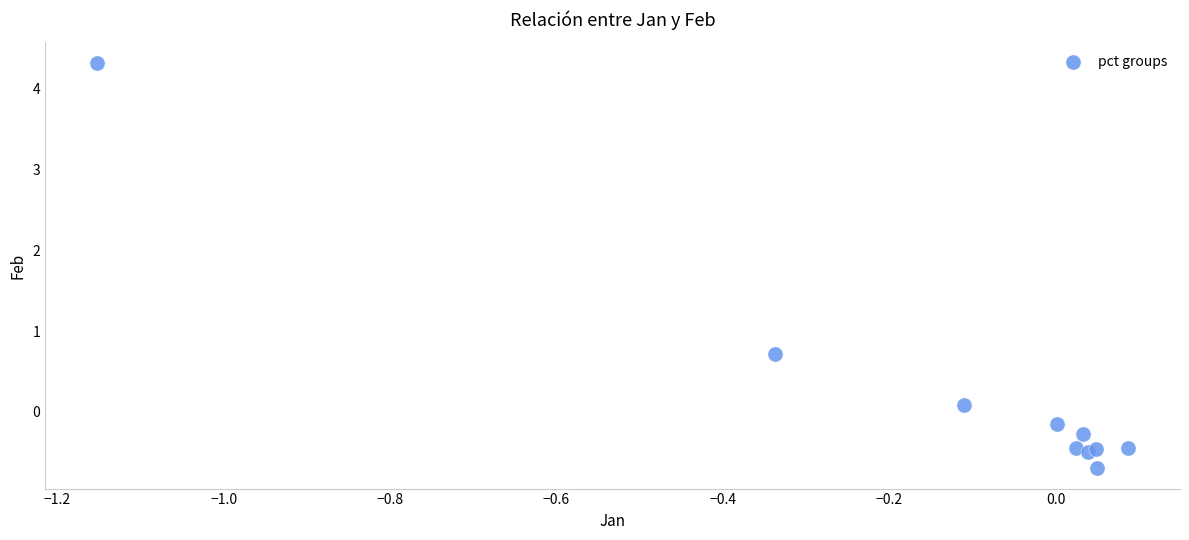

What Y value in the scatter plot is closest to 1?

0.7